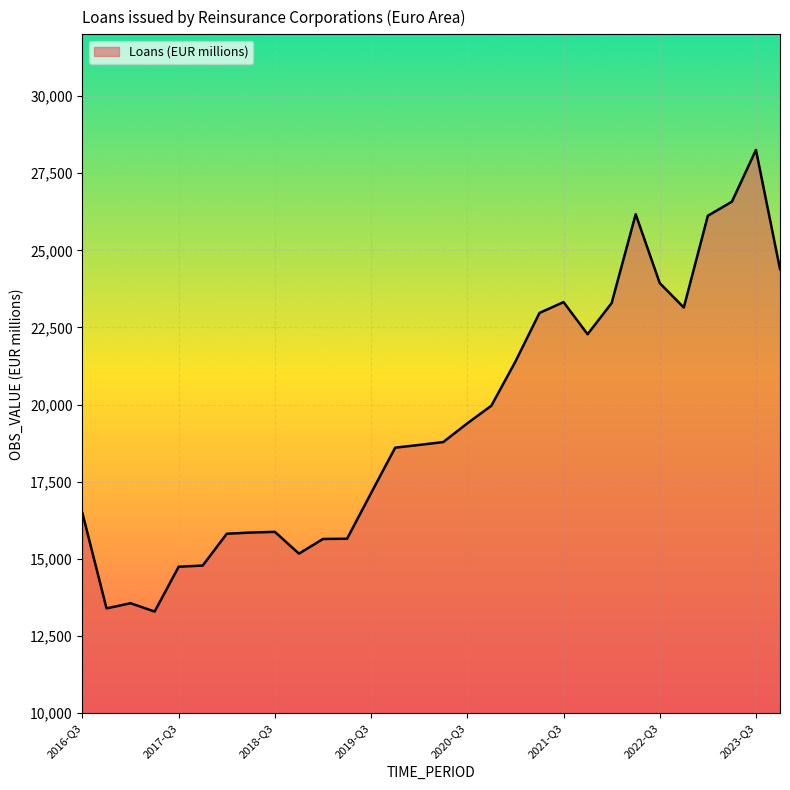

What is the greatest value displayed?

28254.2